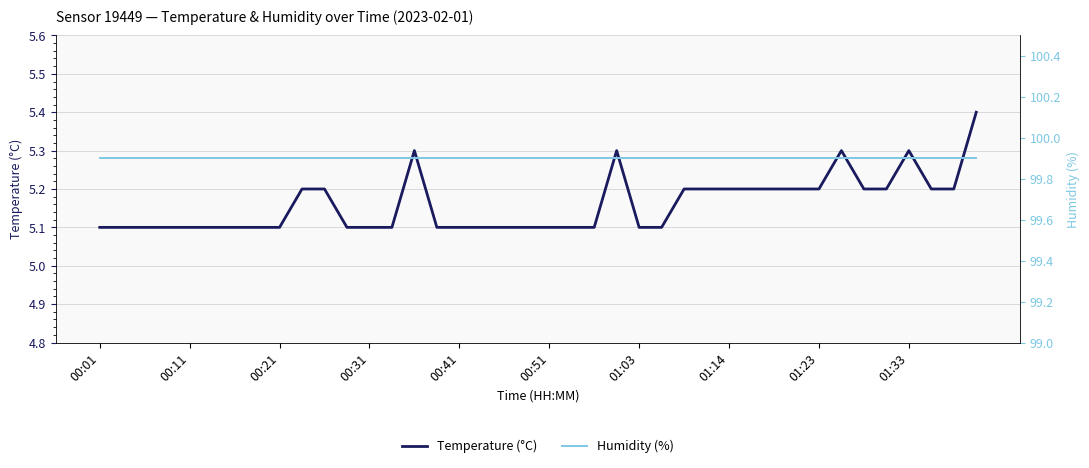

Is it true that Temperature (°C) equals 5.1 at 00:41?

True